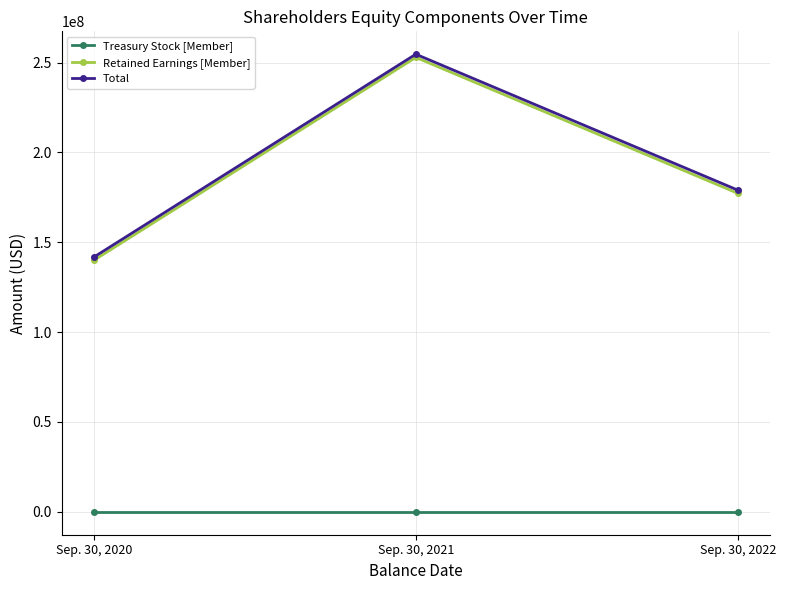

What is the value of the Treasury Stock [Member] point at the 3rd from the left?

-4000